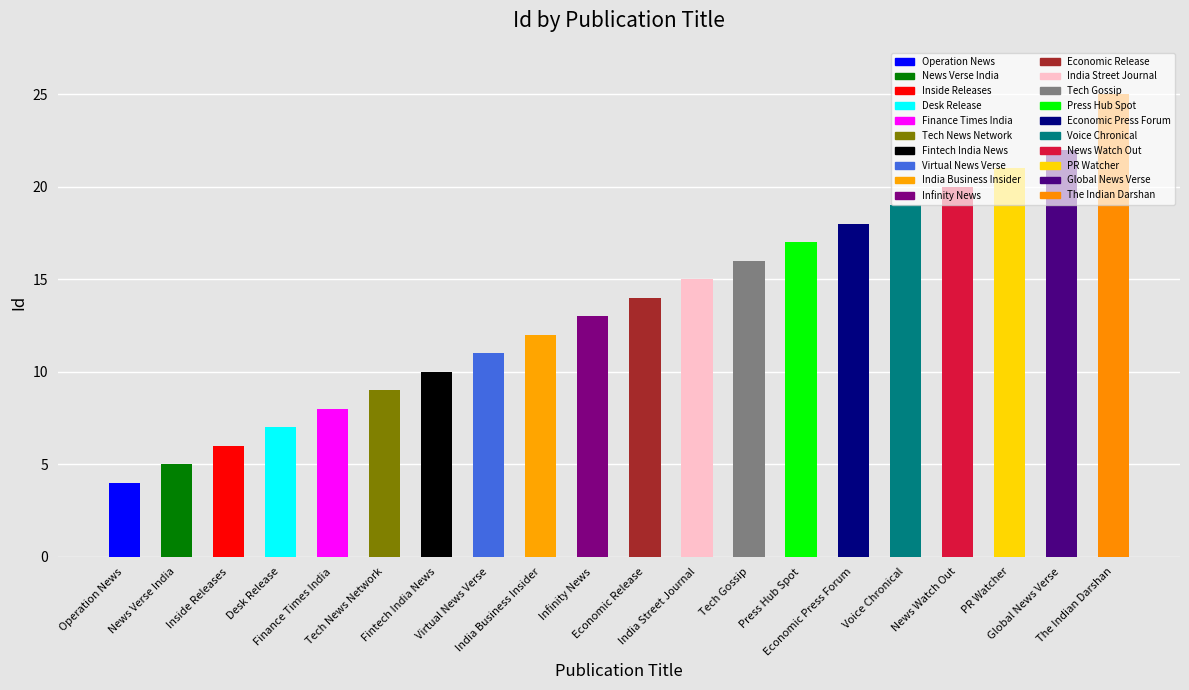

The value at Tech News Network is 15. True or false?

False